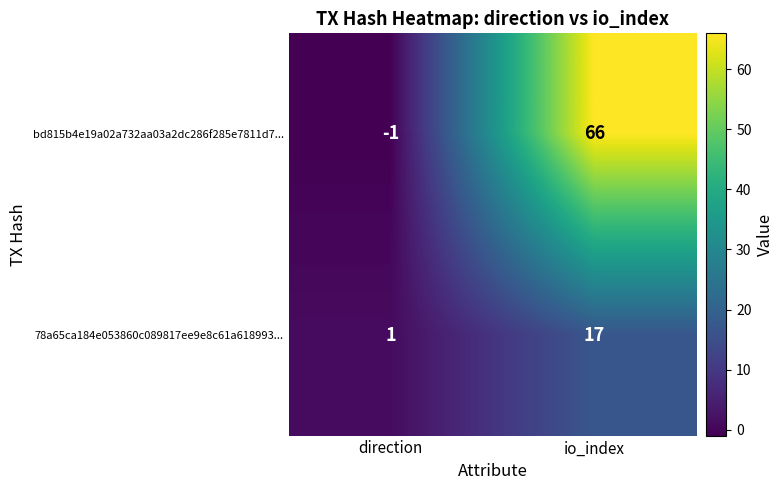

What is the difference between the 78a65ca184e053860c089817ee9e8c61a618993... values at io_index and direction?

16